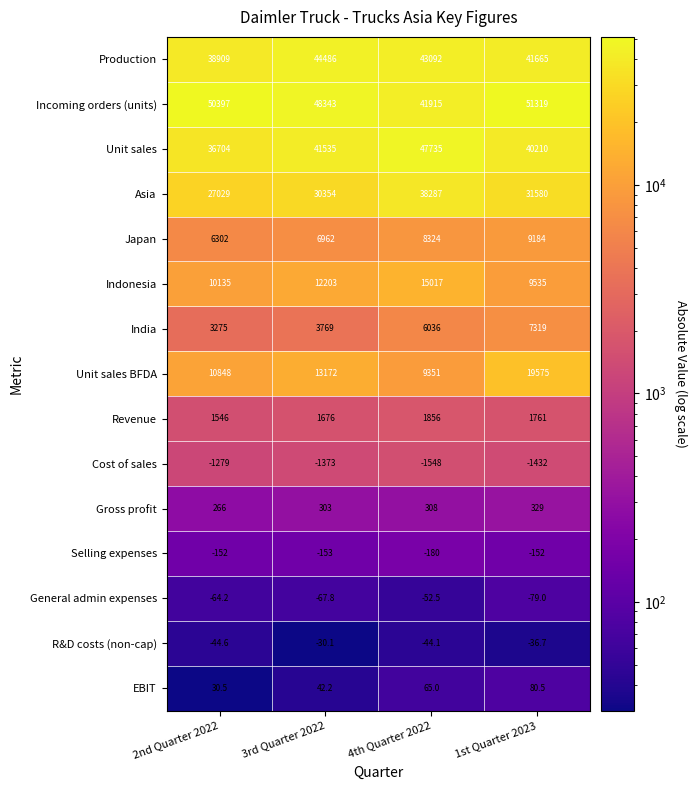

Is the value of India at 1st Quarter 2023 greater than the value of Cost of sales at 3rd Quarter 2022?

Yes